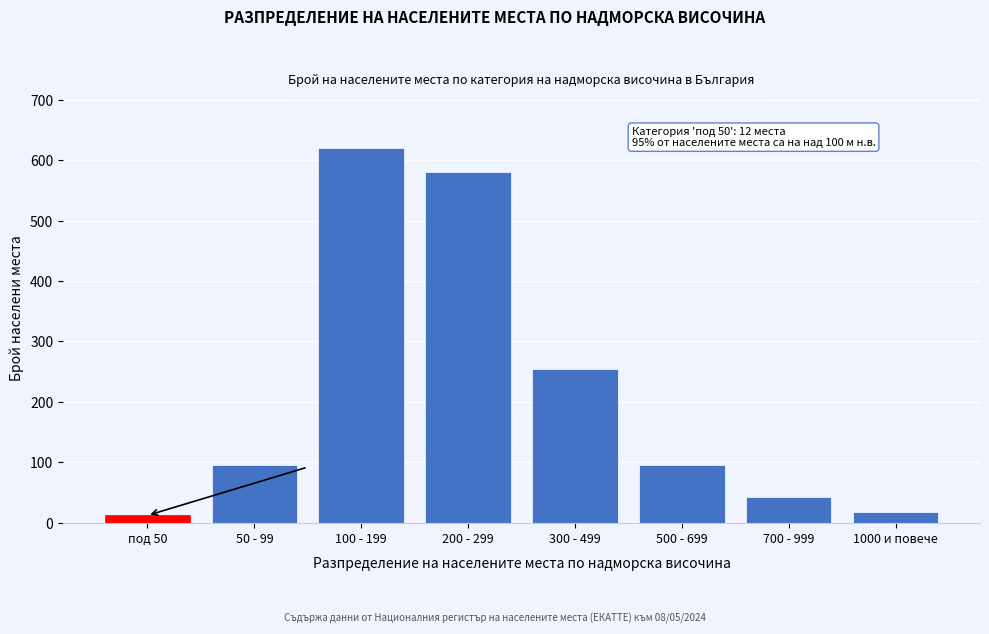

Reading left to right, what are all the values shown in this chart?

12	95	620	580	255	95	42	18